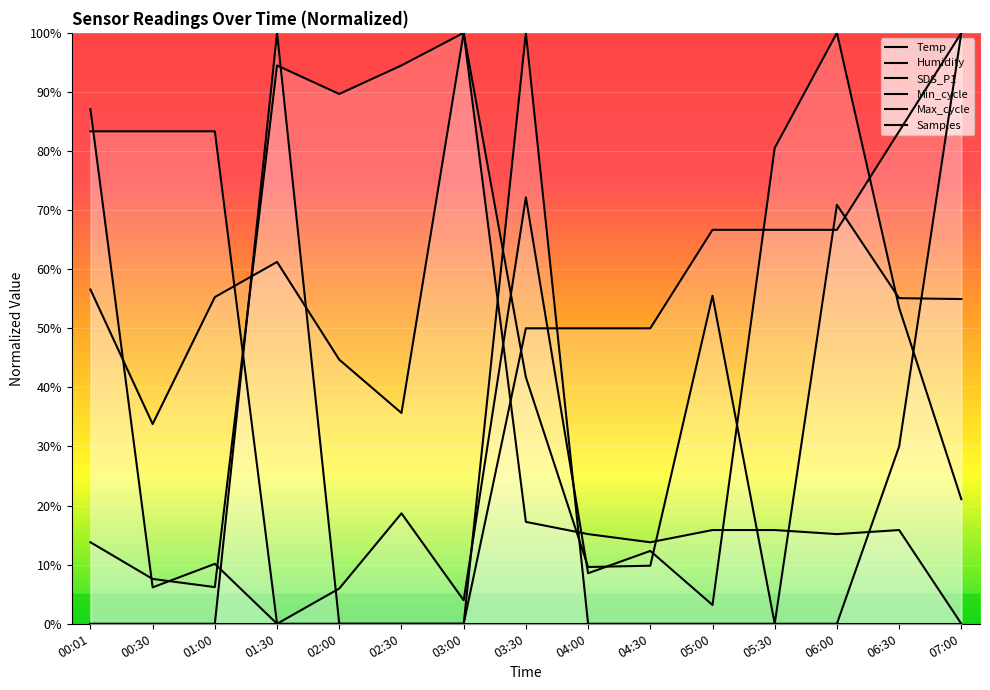

Between 06:30 and 05:30, which is larger?

06:30